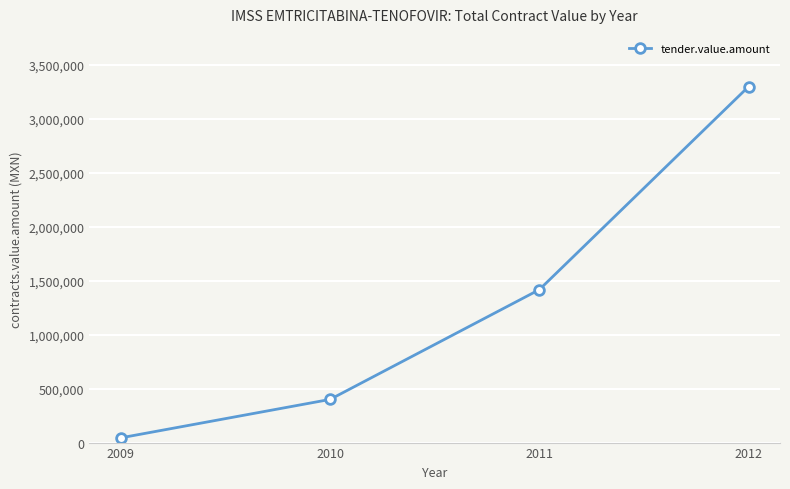

The chart shows a value of 4603444.5 at 2012. True or false?

False